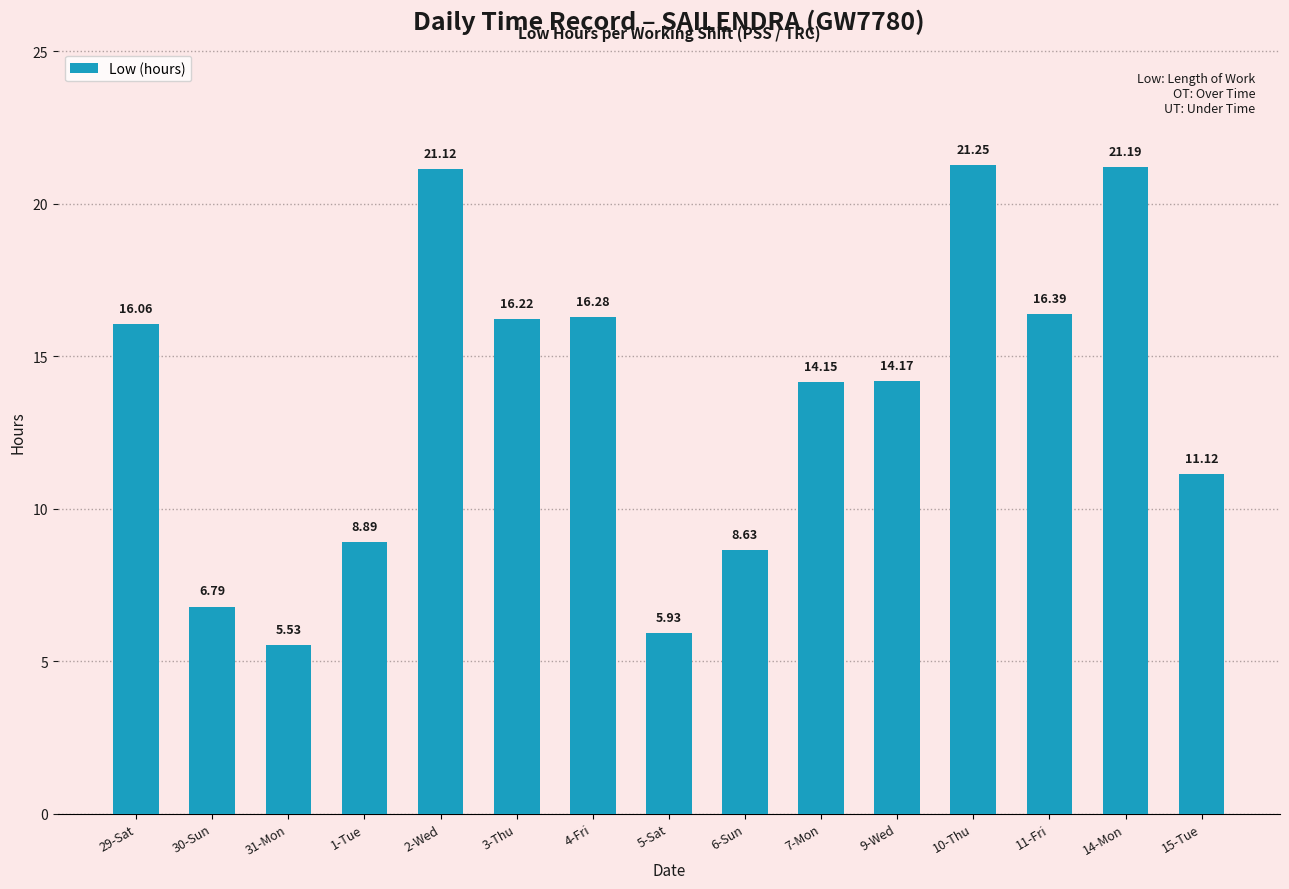

Where does the data first go above 14?

29-Sat